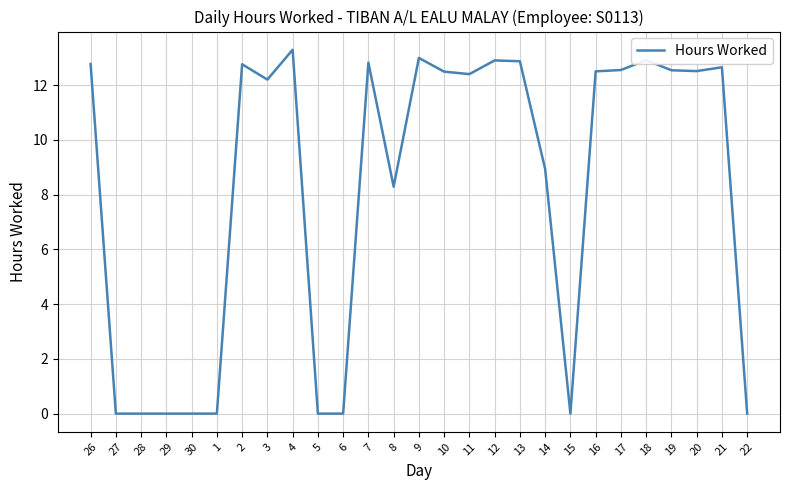

What position from the right is 5?

18